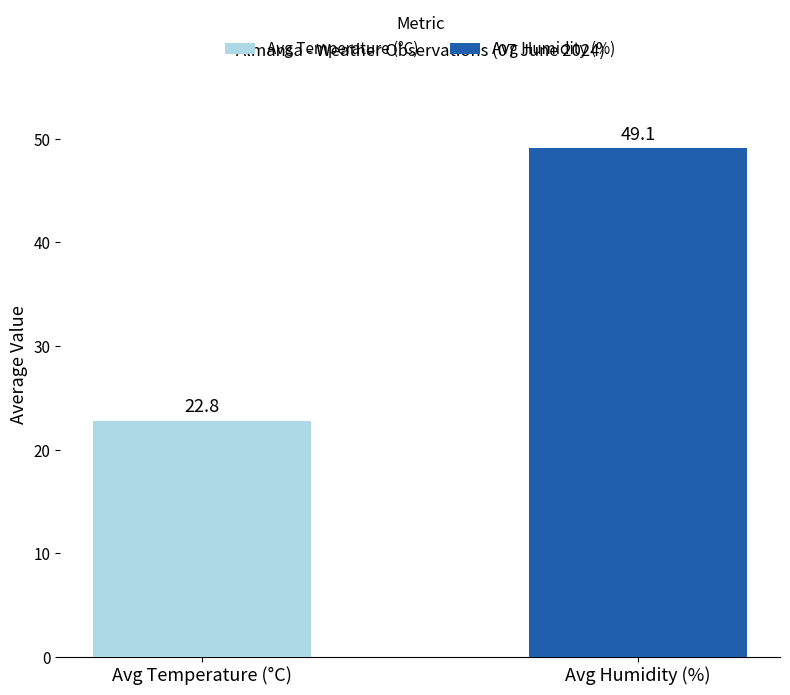

Rank the series by their average value, from lowest to highest.

Avg Temperature (°C), Avg Humidity (%)